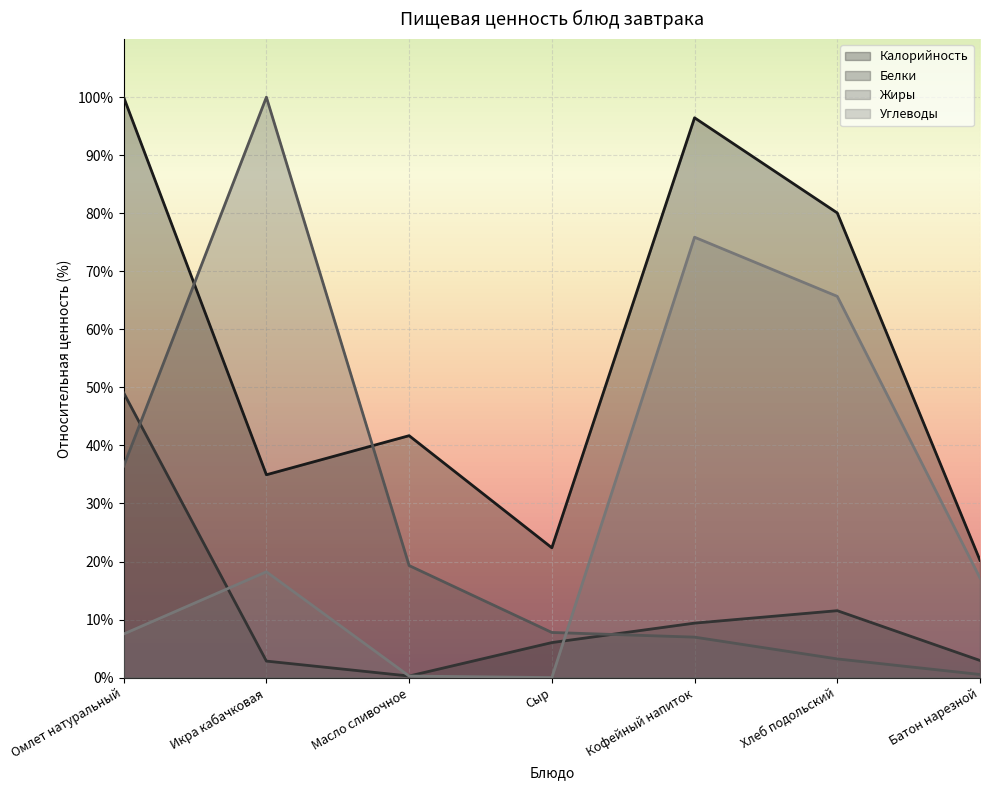

Is it true that Белки equals 5.7 at Кофейный напиток?

False